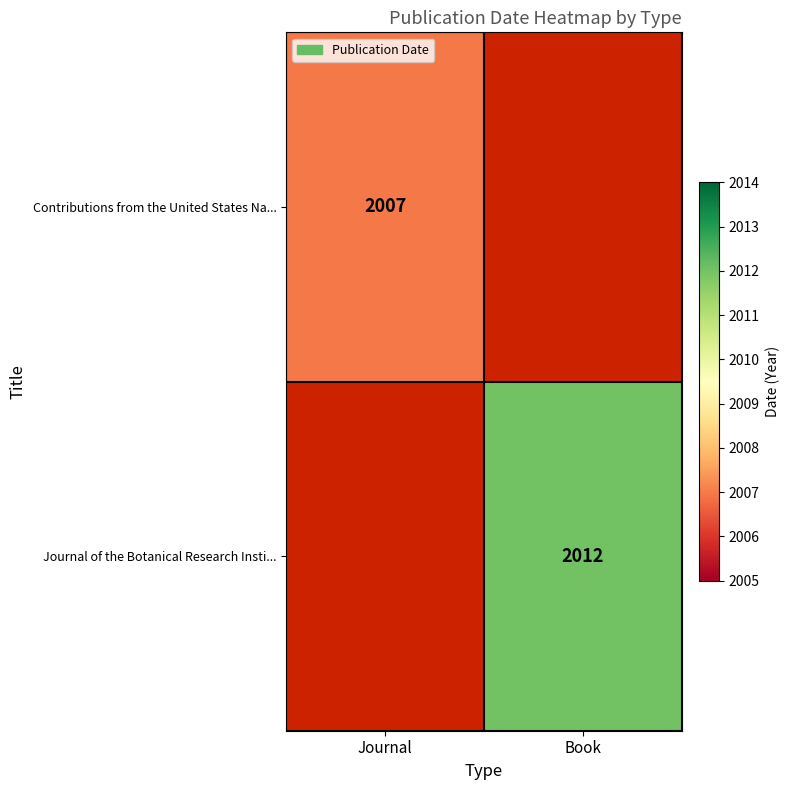

Is it true that Contributions from the United States Na... equals 2007 at Journal?

True